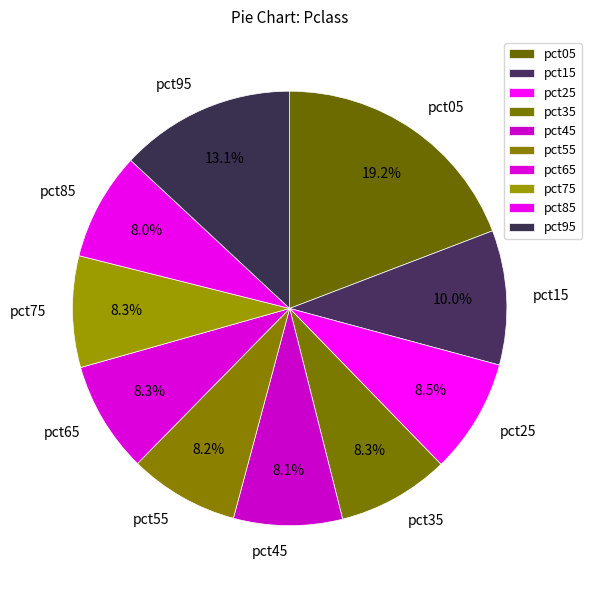

Count the number of slices in the pie.

10